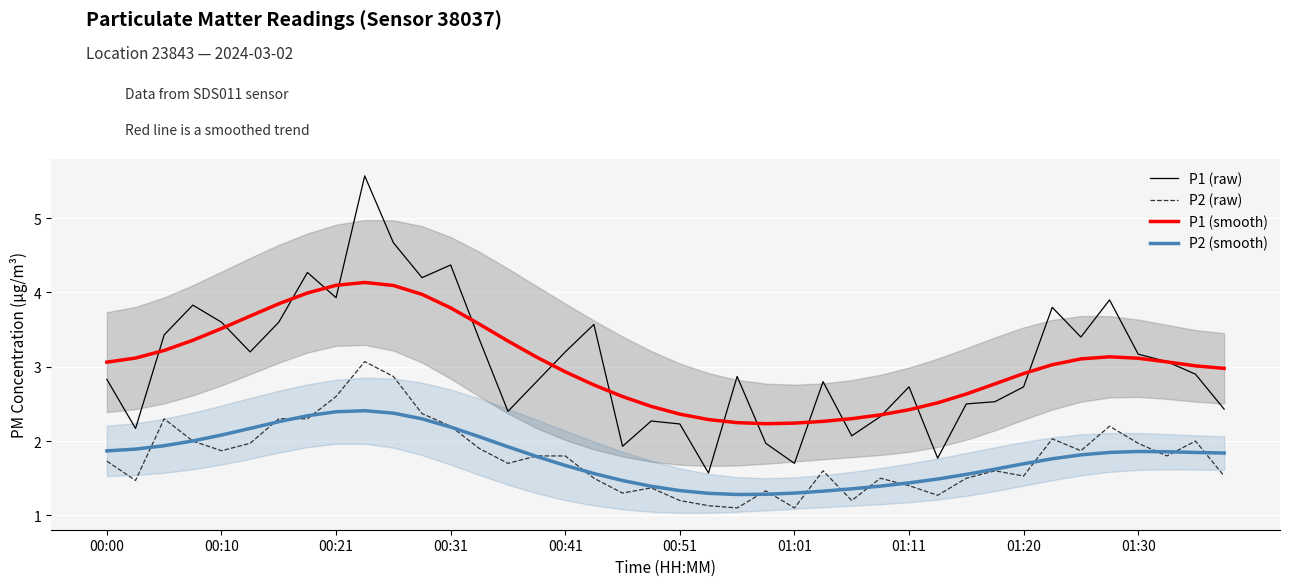

What is the difference between the maximum and minimum values in the P2 (raw) series?

2.0